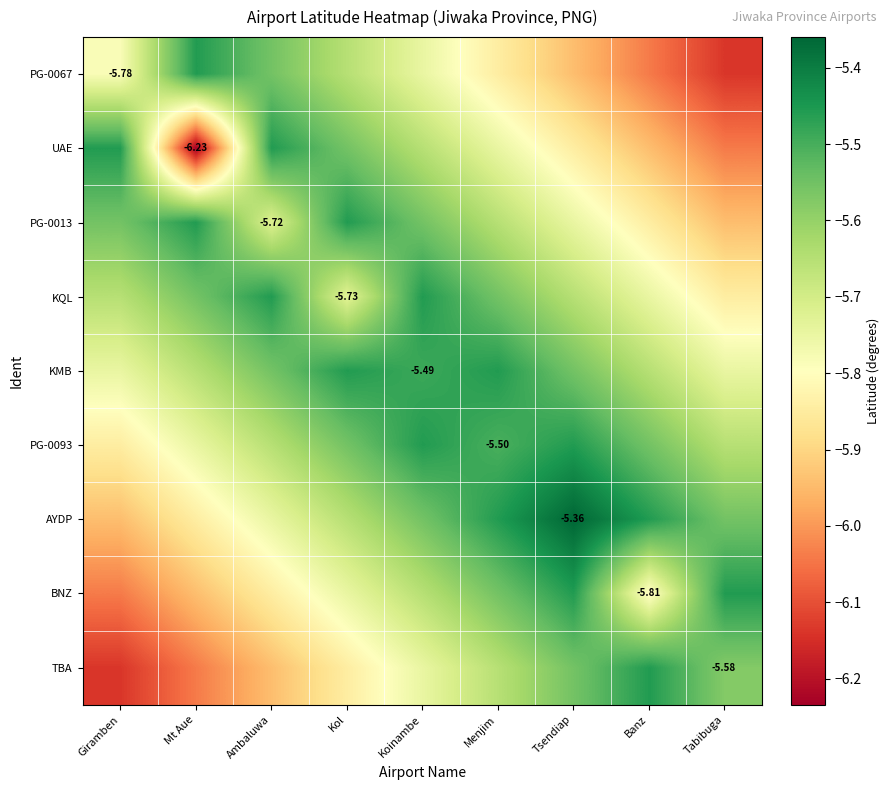

Is it true that UAE equals -9.8 at Banz?

False